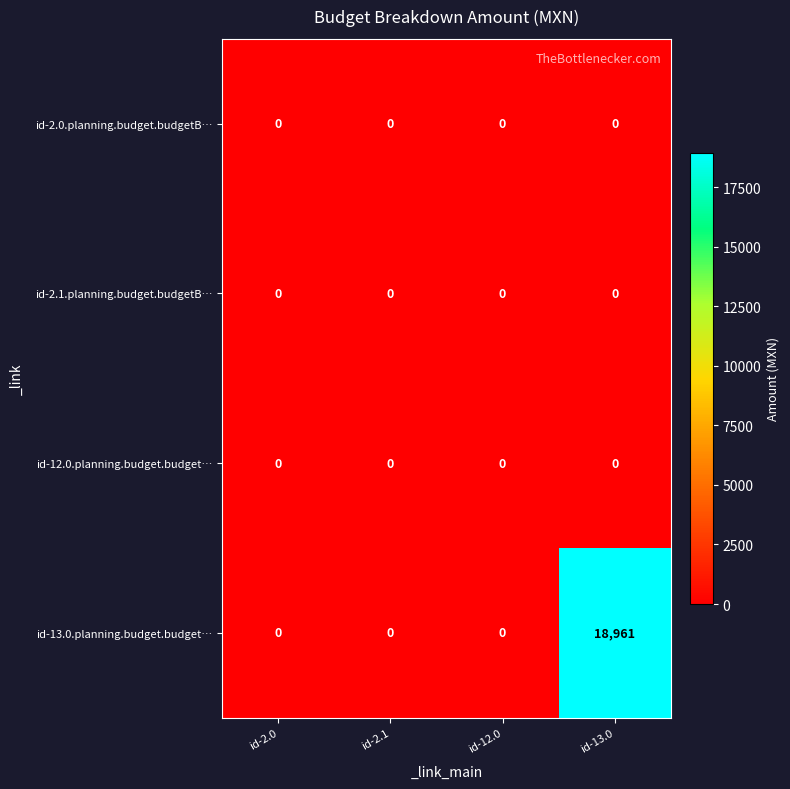

How many distinct data groups are displayed?

4